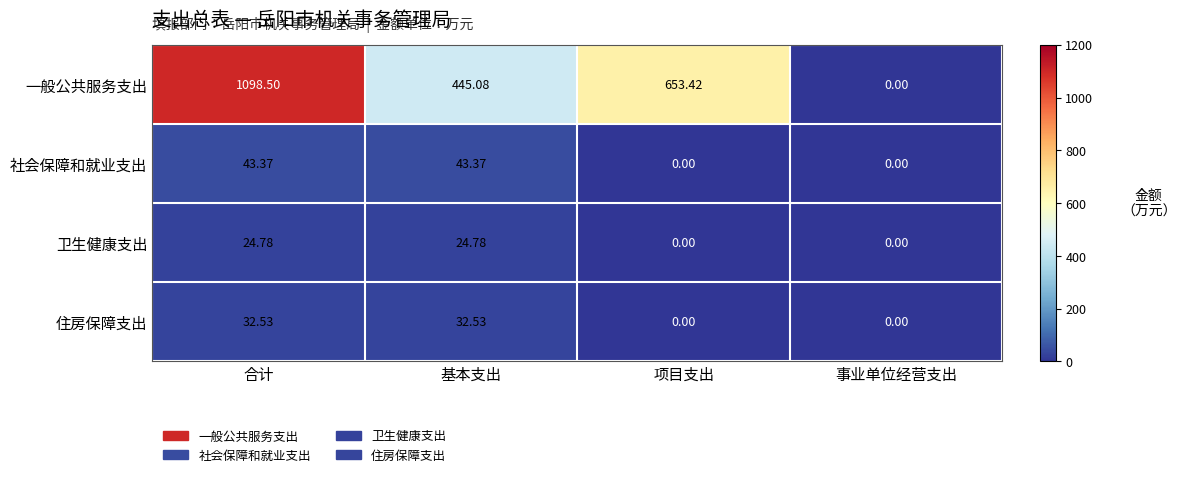

Where does the 一般公共服务支出 series first go above 653?

合计